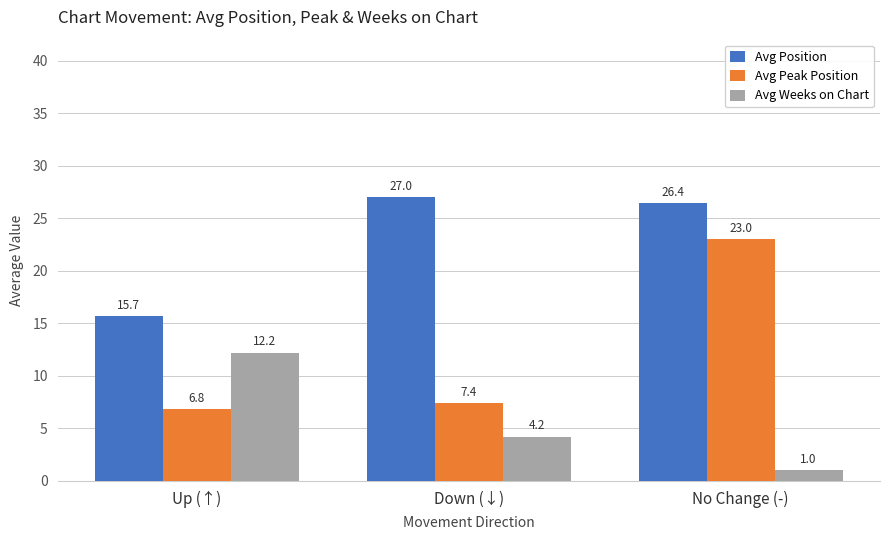

Does the chart contain stacked bars?

No